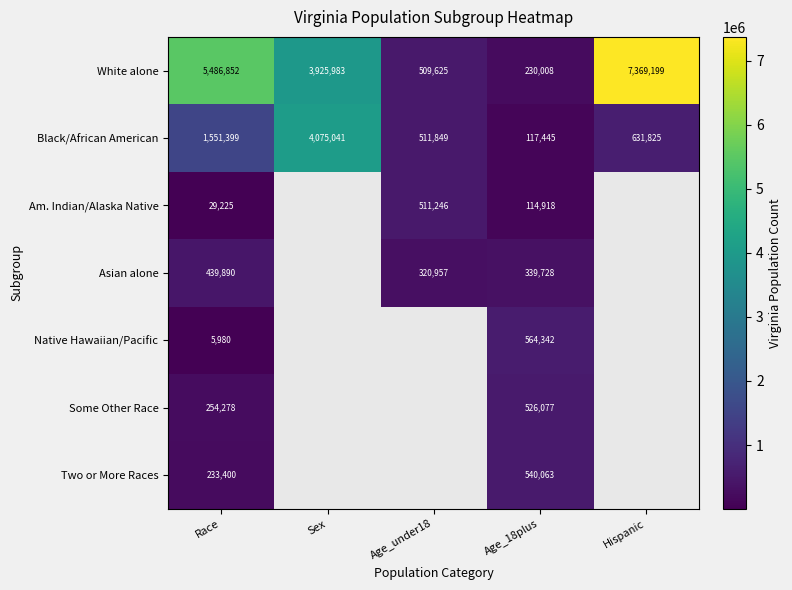

Which has a higher value, Age_18plus or Age_under18?

Age_under18